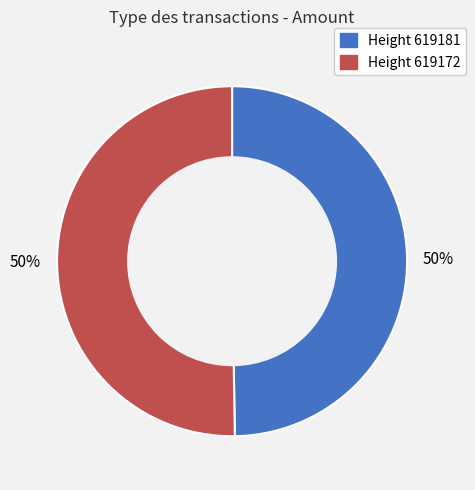

To the nearest percent, what is the average slice percentage?

50%